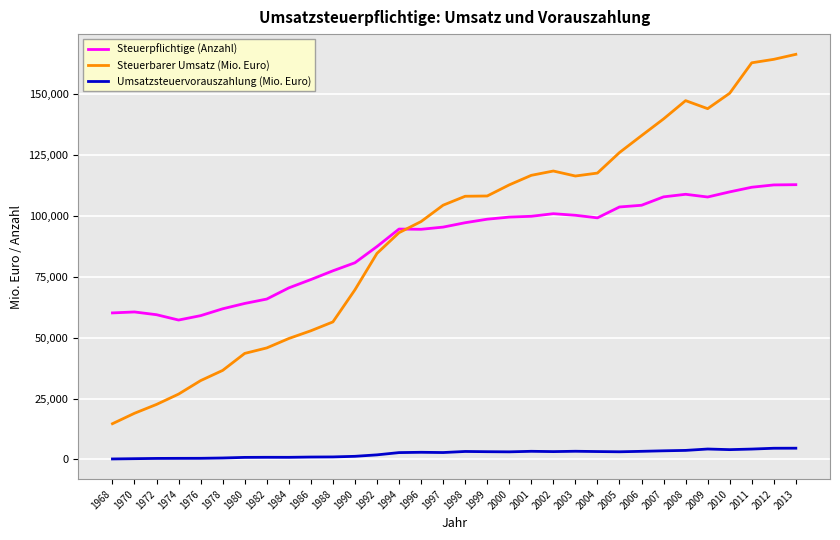

At 1972, list the series in order from largest to smallest.

Steuerpflichtige (Anzahl), Steuerbarer Umsatz (Mio. Euro), Umsatzsteuervorauszahlung (Mio. Euro)